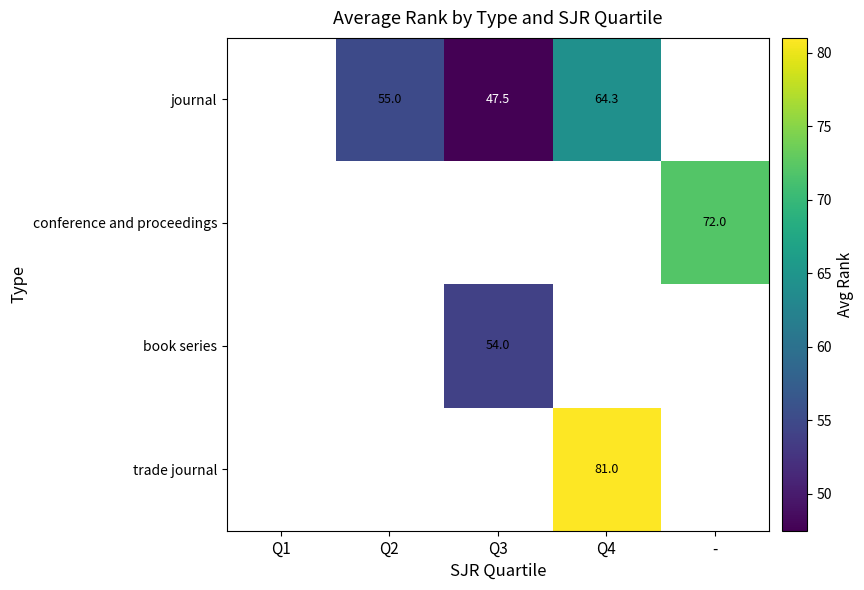

True or false: conference and proceedings has a value of 16.7 at -.

False